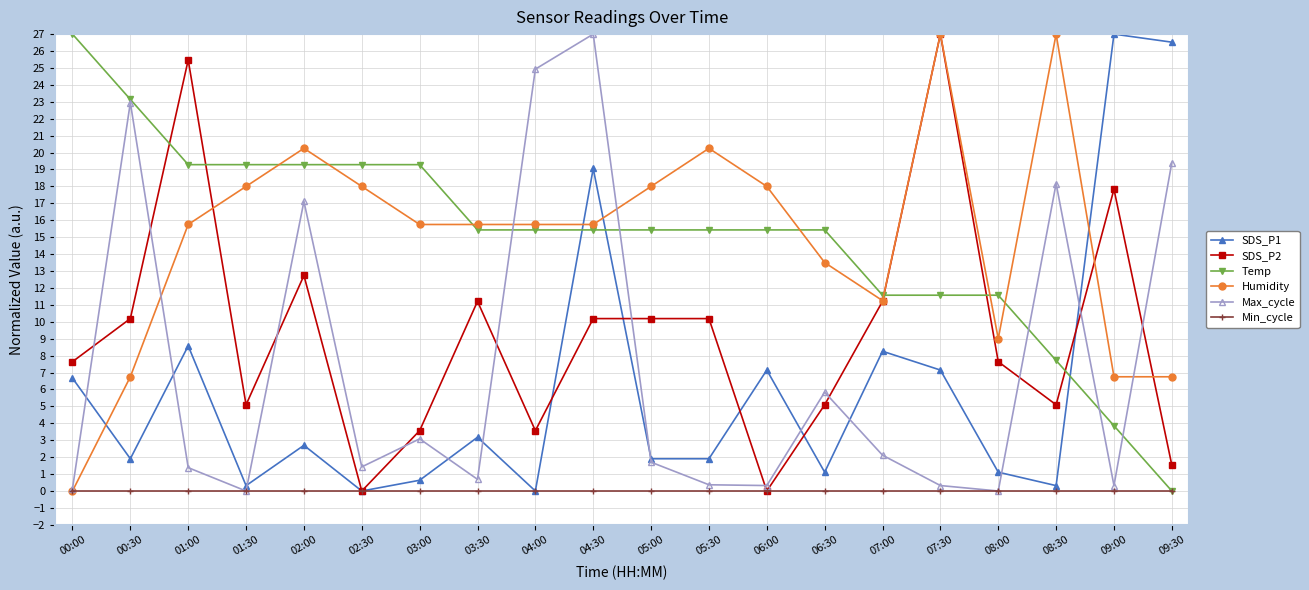

Is it true that SDS_P1 equals 0.3 at 01:30?

True